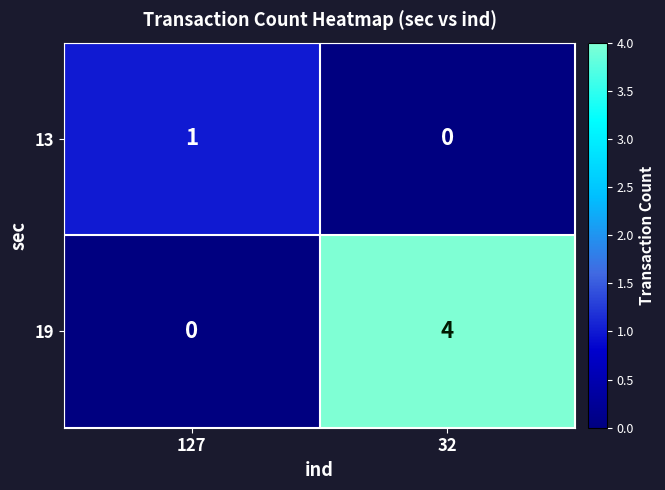

List the series in order of their overall mean, lowest first.

13, 19